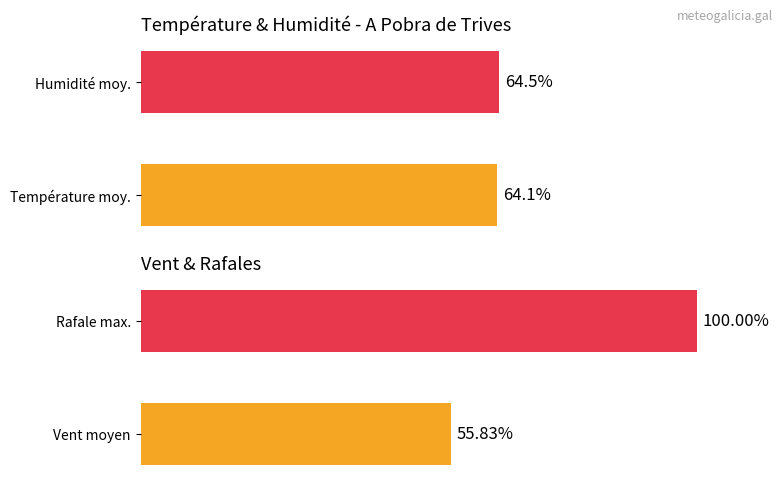

What is the sum of all Valeur vent values?

155.8